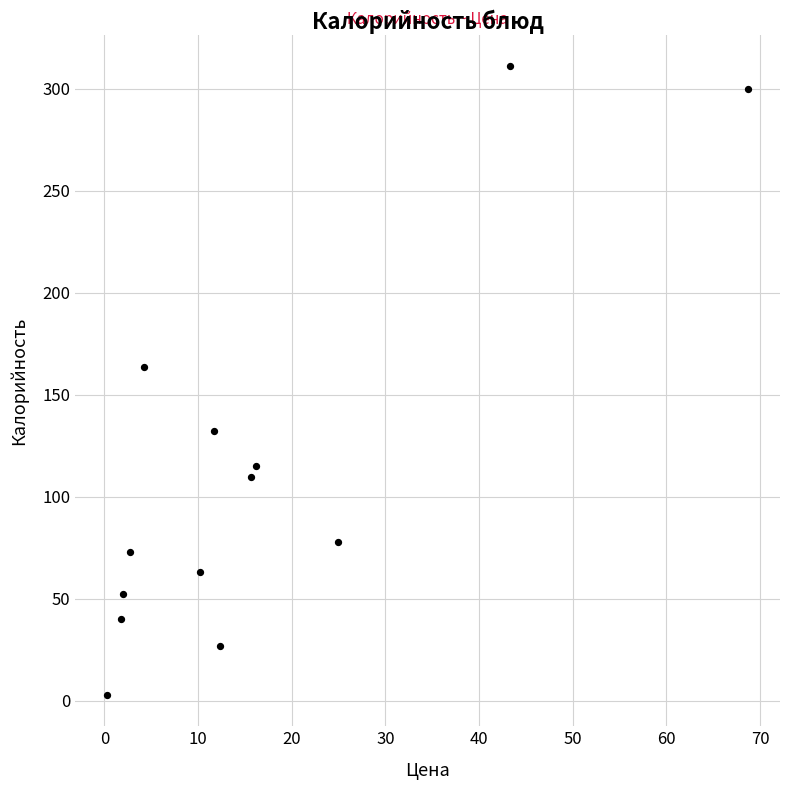

What is the range of Y values (max minus min)?

308.1